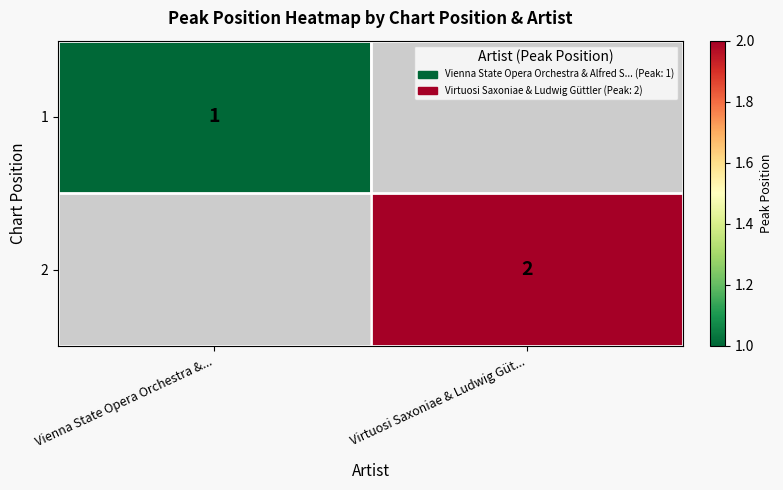

Is the value of 2 at Virtuosi Saxoniae & Ludwig Güt... greater than the value of 1 at Vienna State Opera Orchestra &...?

Yes